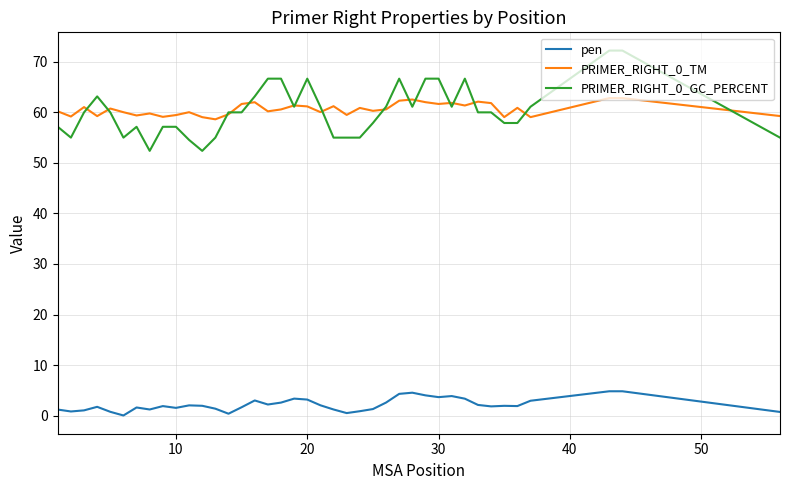

What is the sum of all PRIMER_RIGHT_0_GC_PERCENT values?

2410.7